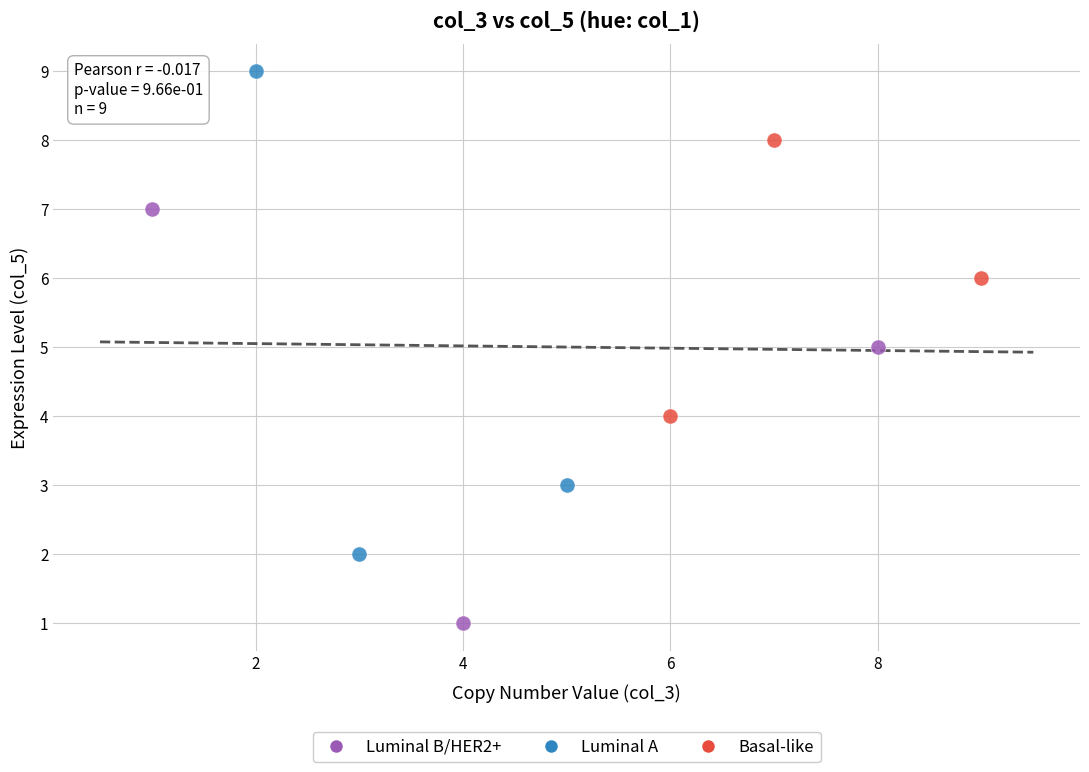

Which series has the largest Y range (max minus min)?

Luminal A